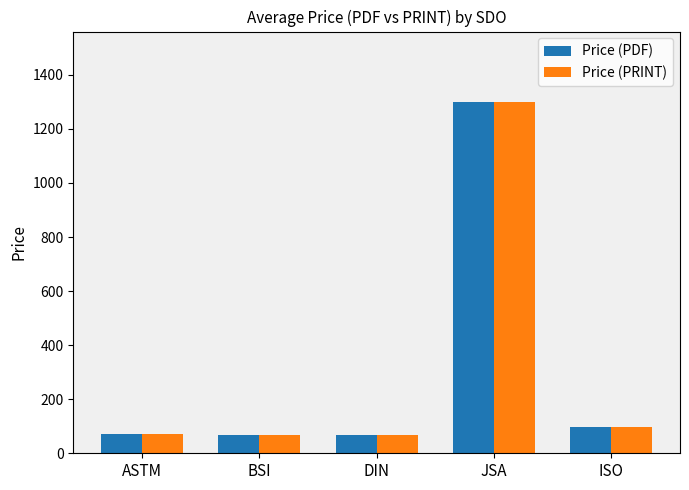

Which category has the highest value in the Price (PDF) series?

JSA